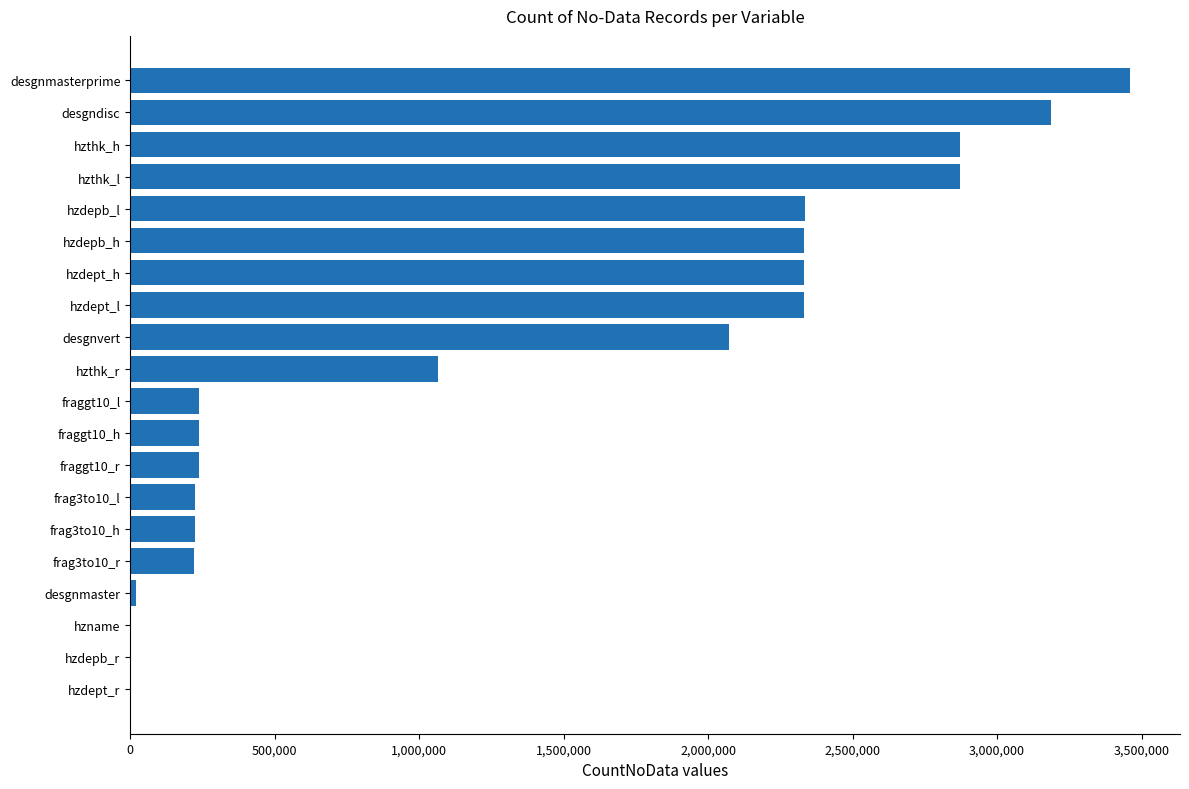

What is the greatest value displayed?

3460205